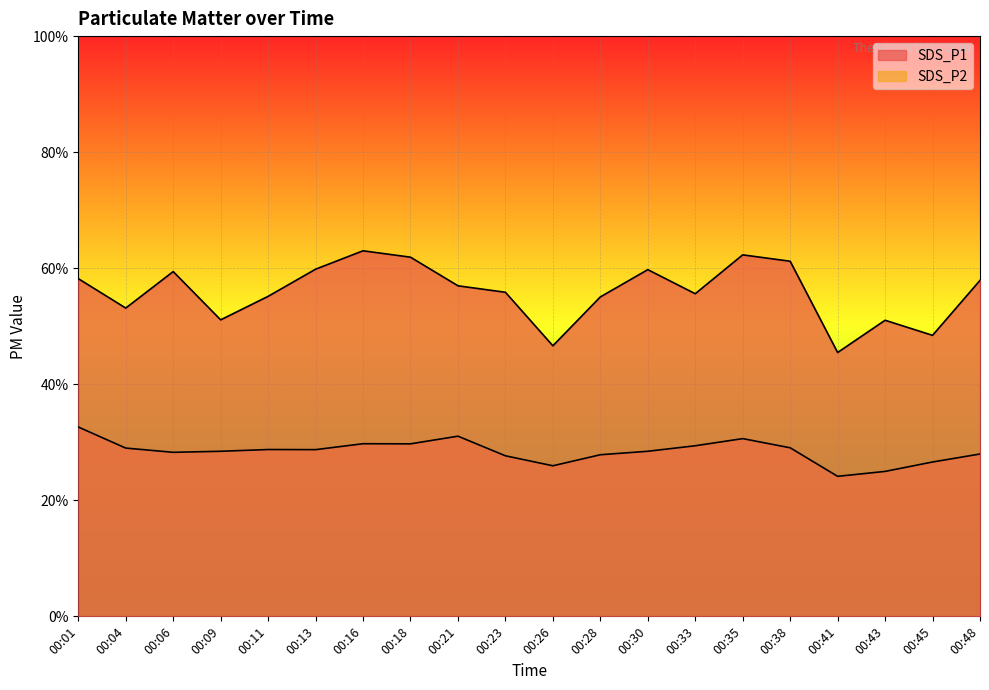

How many series are shown in this chart?

2